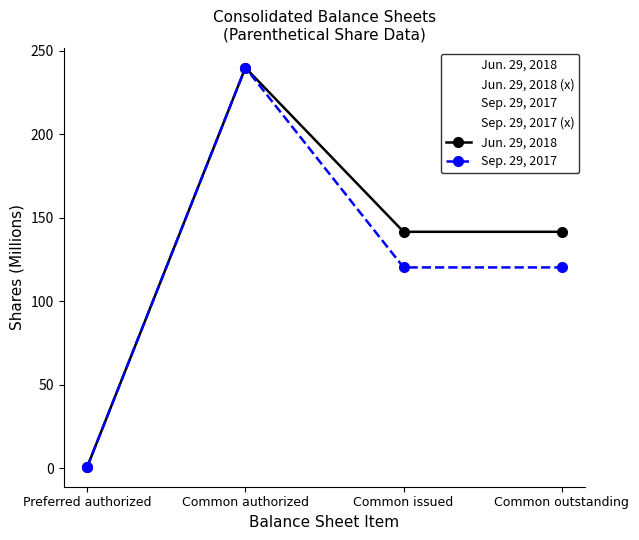

What is the total value across all series at Common issued?

262.1